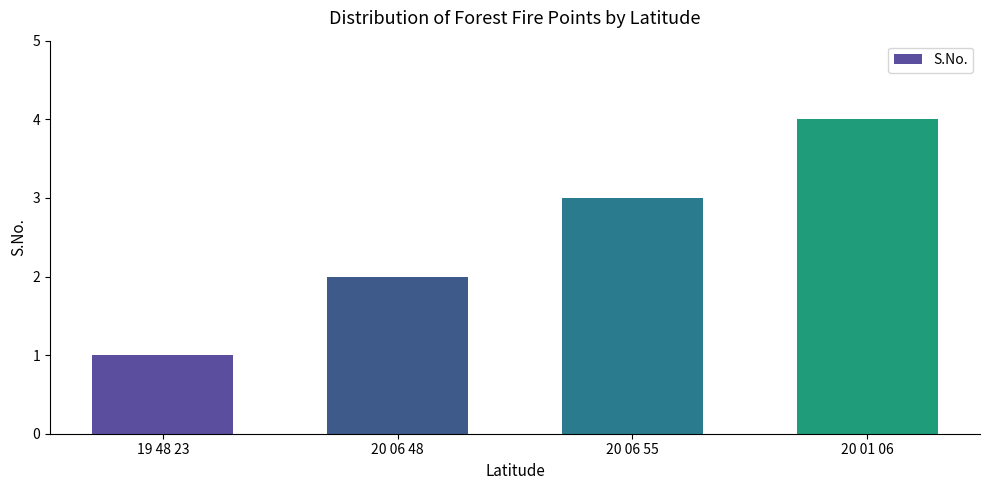

How many categories are shown in the chart?

4